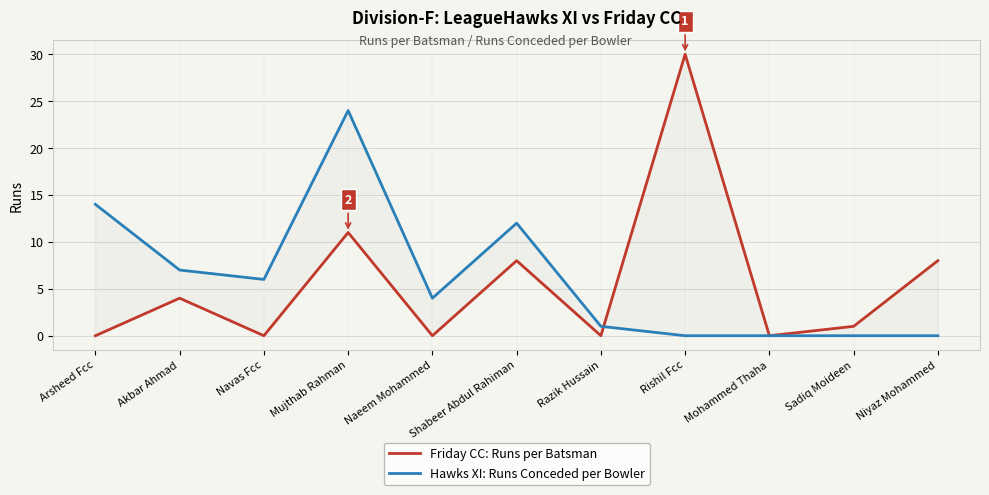

The value of Hawks XI: Runs Conceded per Bowler at Razik Hussain is 1. True or false?

True